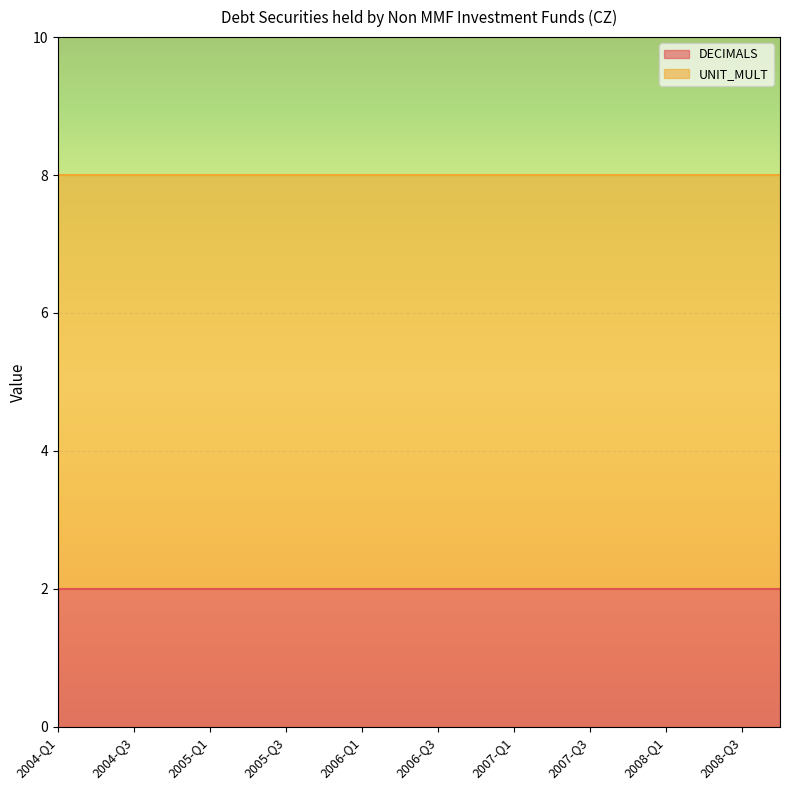

True or false: DECIMALS and UNIT_MULT intersect in this chart.

False